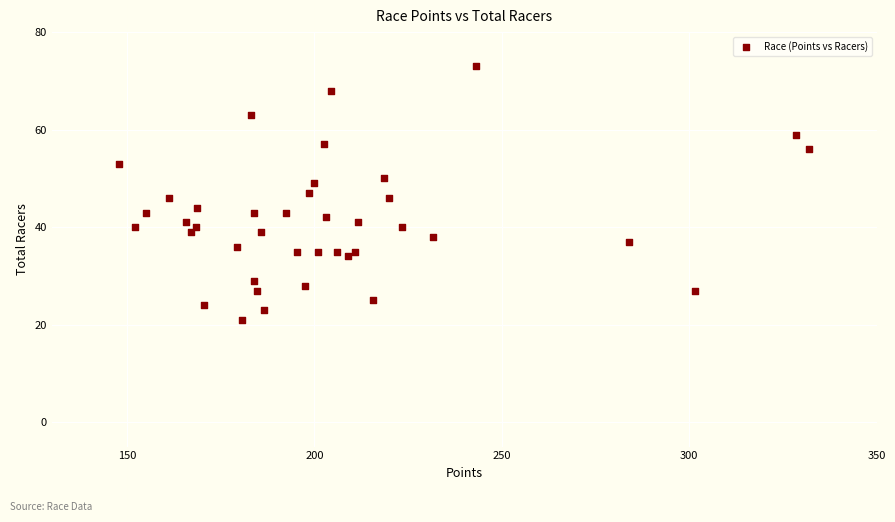

What is the range of Y values (max minus min)?

52